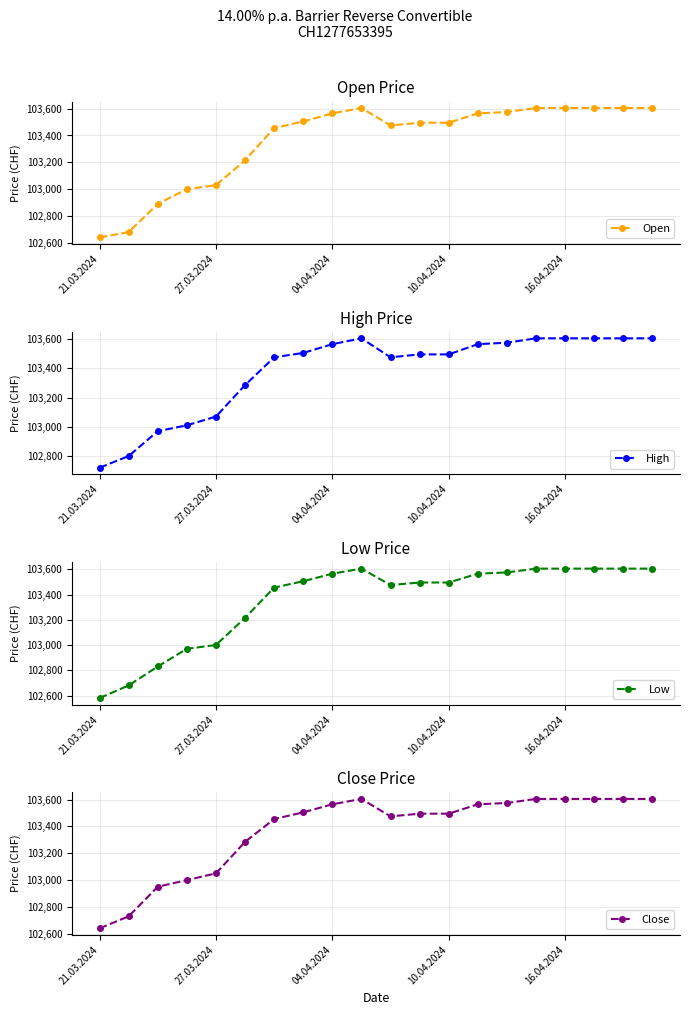

The Low series shows 164888 at 27.03.2024. True or false?

False